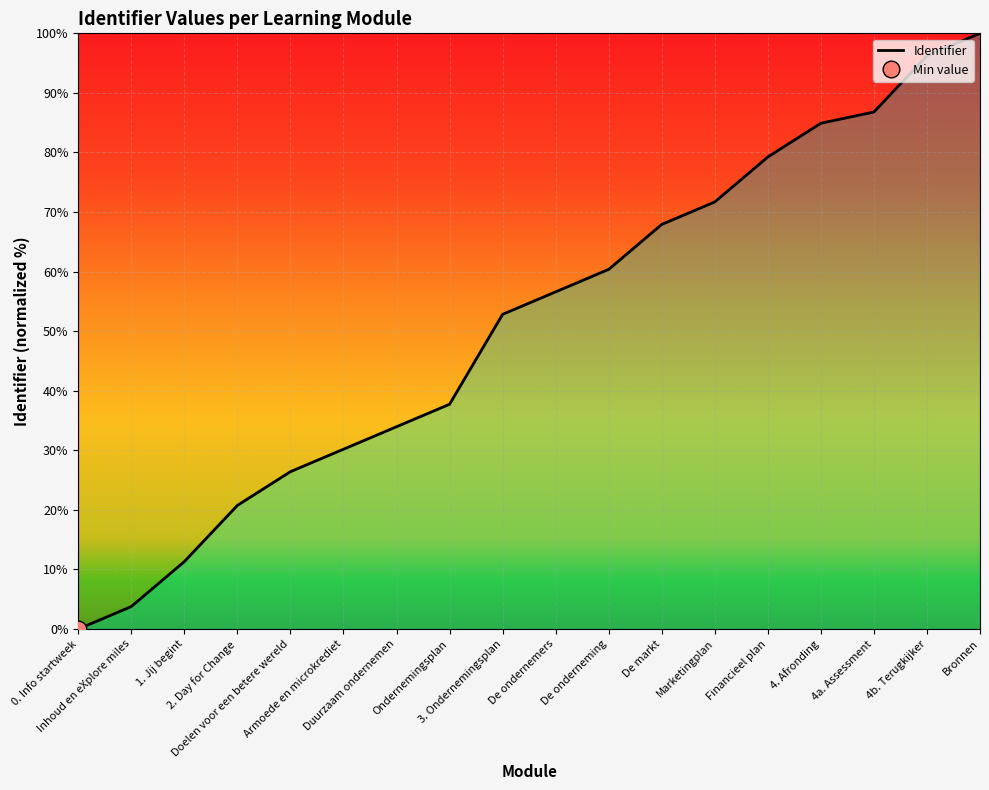

Reading right to left, what are all the values shown in this chart?

100.0	96.2	86.8	84.9	79.2	71.7	67.9	60.4	56.6	52.8	37.7	34.0	30.2	26.4	20.8	11.3	3.8	0.0